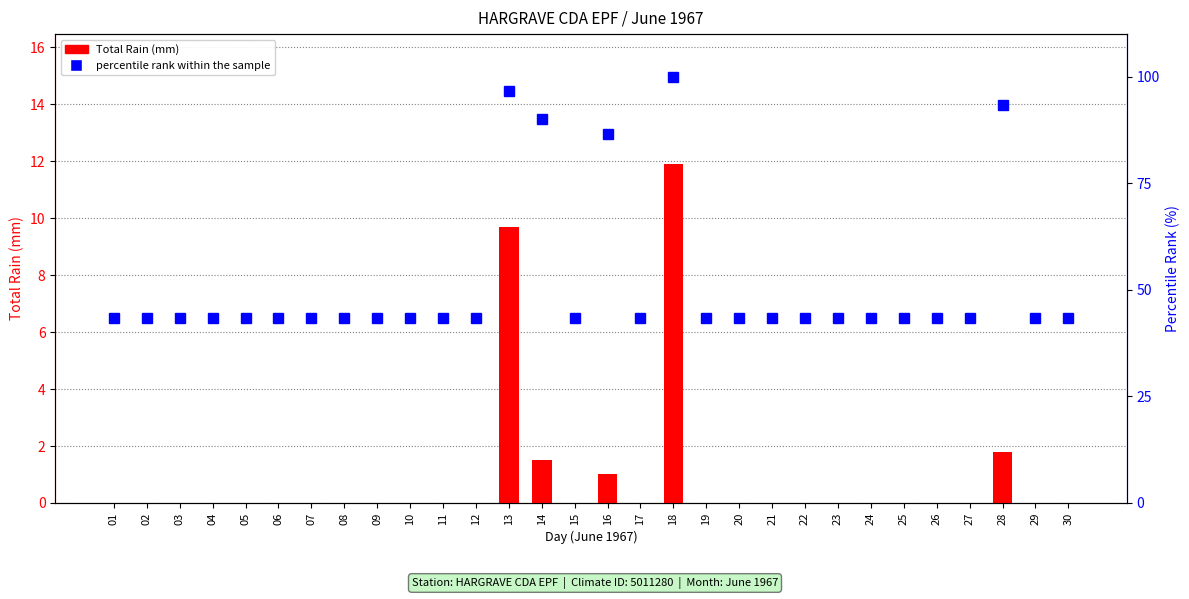

Reading left to right, transcribe all the data shown in this chart.

Total Rain (mm): 01=0.0	02=0.0	03=0.0	04=0.0	05=0.0	06=0.0	07=0.0	08=0.0	09=0.0	10=0.0	11=0.0	12=0.0	13=9.7	14=1.5	15=0.0	16=1.0	17=0.0	18=11.9	19=0.0	20=0.0	21=0.0	22=0.0	23=0.0	24=0.0	25=0.0	26=0.0	27=0.0	28=1.8	29=0.0	30=0.0
percentile rank within the sample: 01=43.3	02=43.3	03=43.3	04=43.3	05=43.3	06=43.3	07=43.3	08=43.3	09=43.3	10=43.3	11=43.3	12=43.3	13=96.7	14=90.0	15=43.3	16=86.7	17=43.3	18=100.0	19=43.3	20=43.3	21=43.3	22=43.3	23=43.3	24=43.3	25=43.3	26=43.3	27=43.3	28=93.3	29=43.3	30=43.3